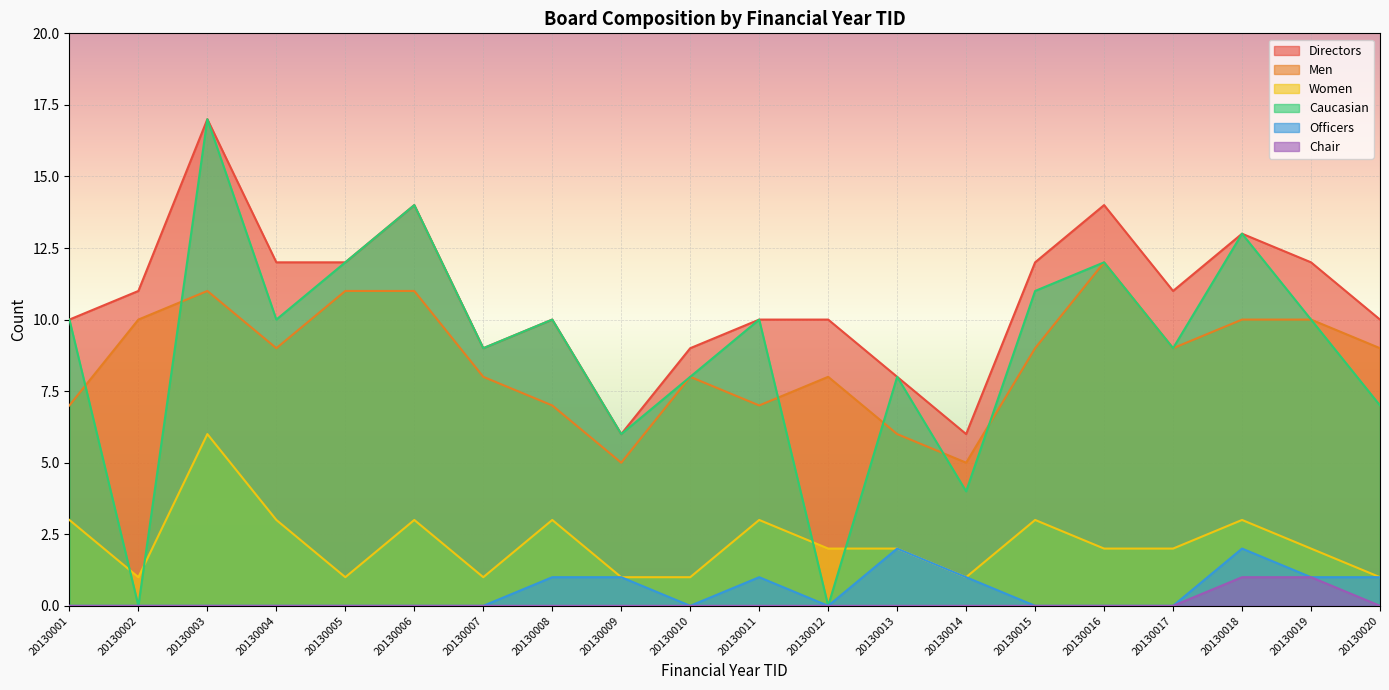

Reading left to right, list all the values displayed in this chart.

Directors: 10	11	17	12	12	14	9	10	6	9	10	10	8	6	12	14	11	13	12	10
Men: 7	10	11	9	11	11	8	7	5	8	7	8	6	5	9	12	9	10	10	9
Women: 3	1	6	3	1	3	1	3	1	1	3	2	2	1	3	2	2	3	2	1
Caucasian: 10	0	17	10	12	14	9	10	6	8	10	0	8	4	11	12	9	13	10	7
Officers: 0	0	0	0	0	0	0	1	1	0	1	0	2	1	0	0	0	2	1	1
Chair: 0	0	0	0	0	0	0	0	0	0	0	0	0	0	0	0	0	1	1	0